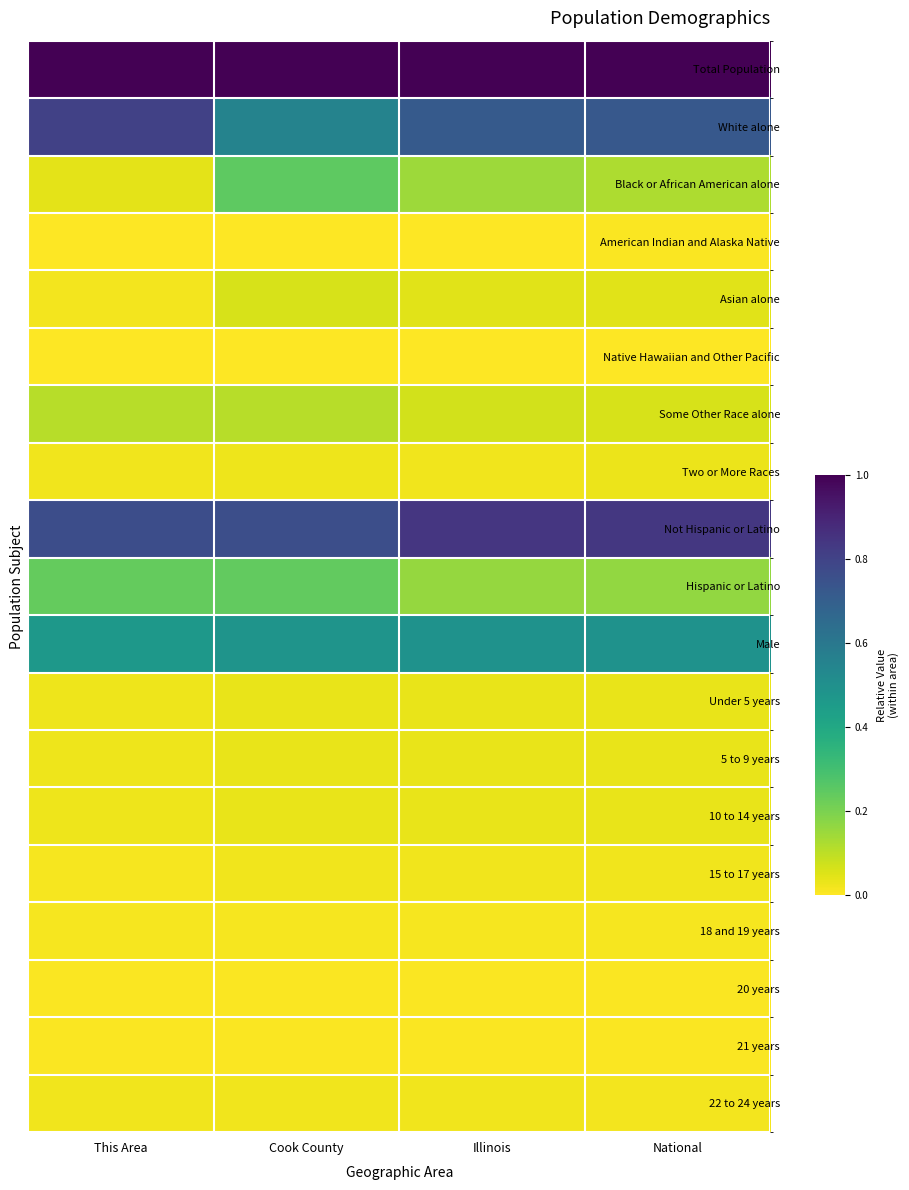

Between Cook County and Illinois, which series saw the biggest shift?

White alone